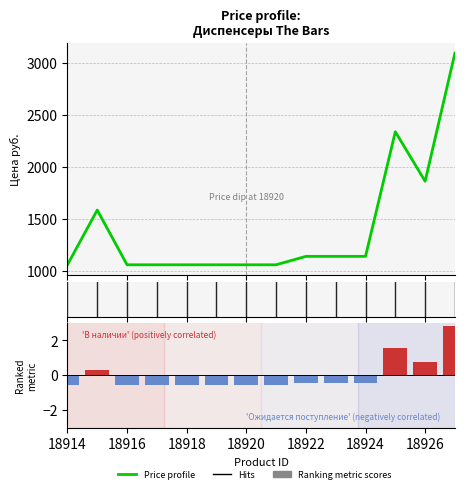

Is it true that Price profile equals 1950.2 at 18922?

False